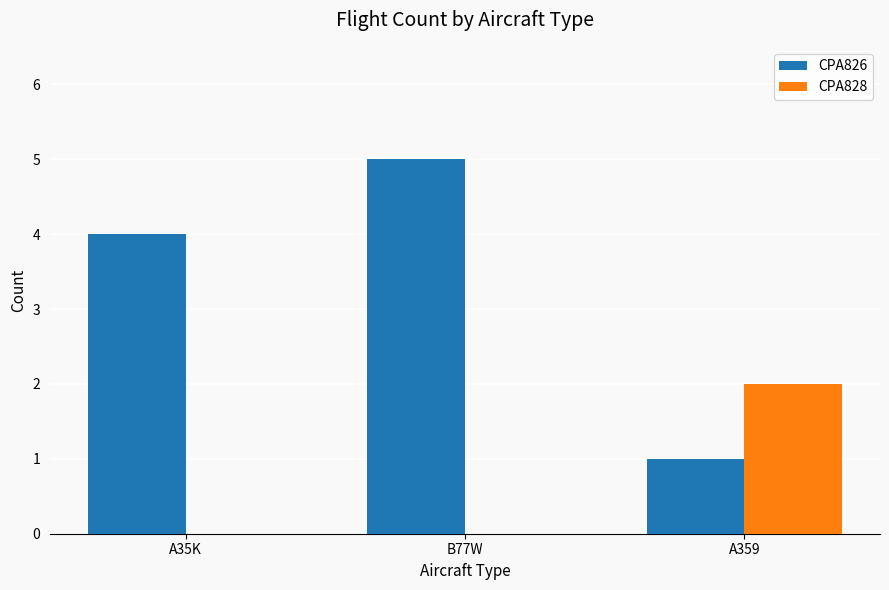

Which series has the largest total across all categories?

CPA826